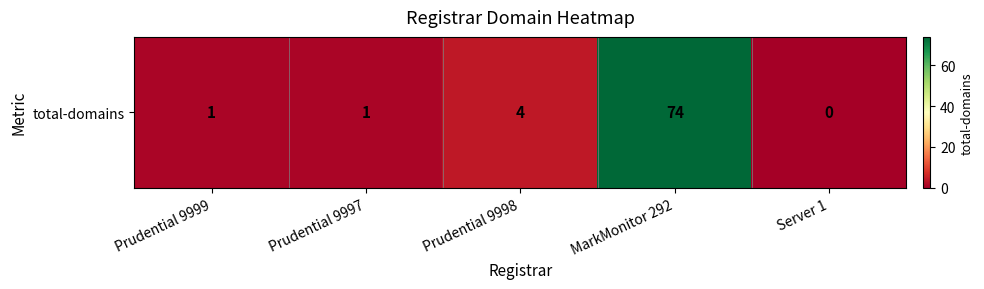

What is the difference between the values at Server 1 and Prudential 9999?

1